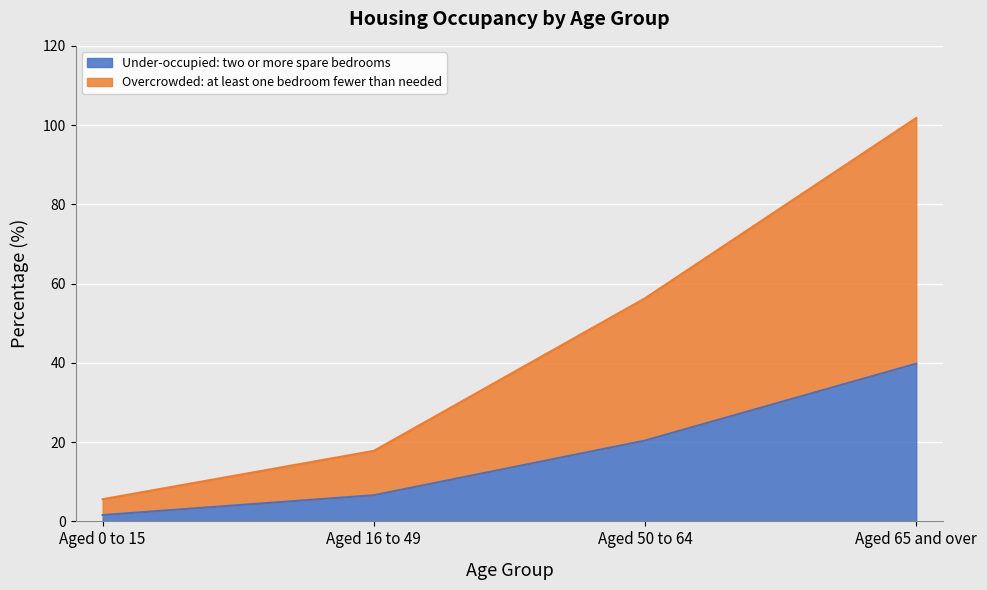

What is the minimum value for Under-occupied: two or more spare bedrooms?

1.6